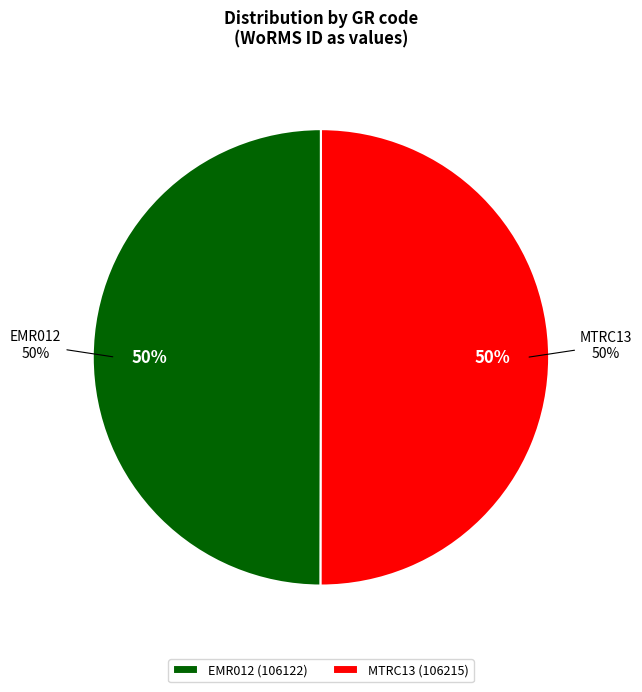

Is EMR012 the majority of the pie?

No